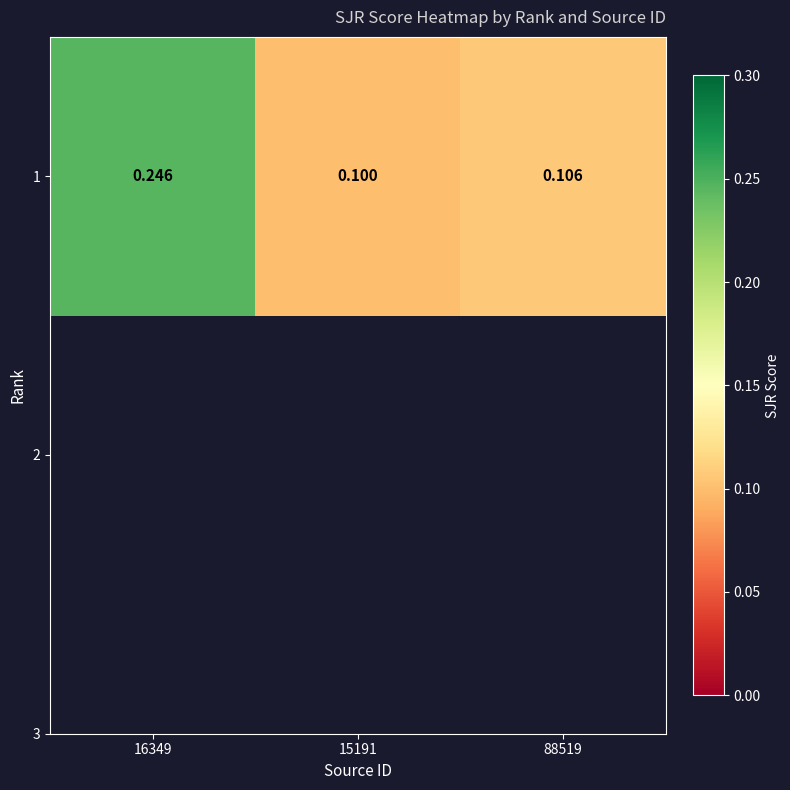

Count the number of categories in the chart.

3